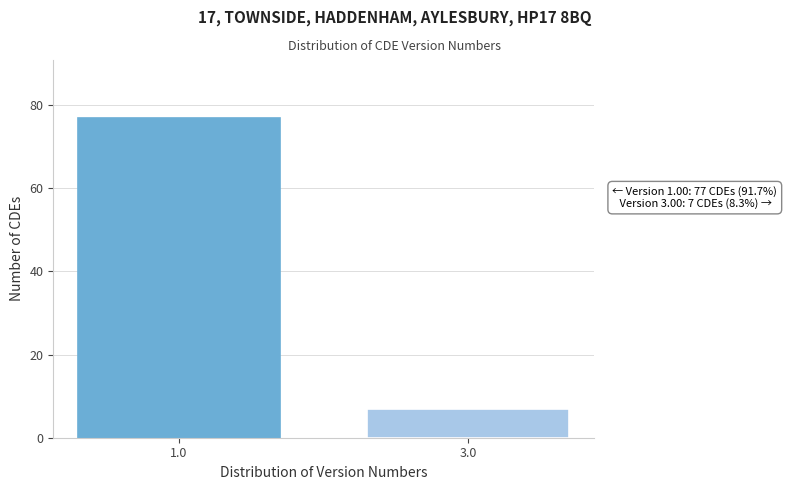

Reading left to right, list all the values displayed in this chart.

77	7